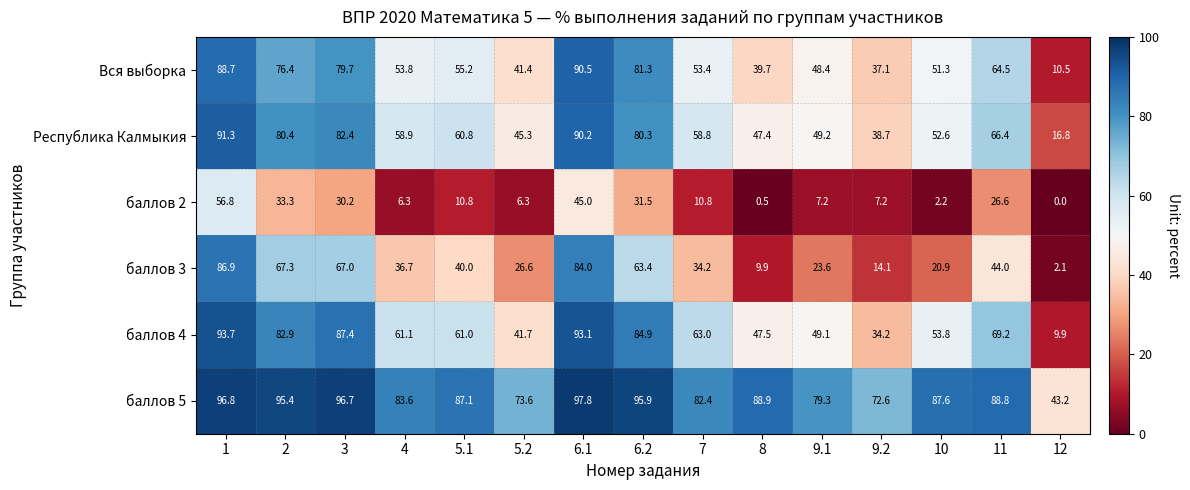

How many data points in Вся выборка are above 53?

9